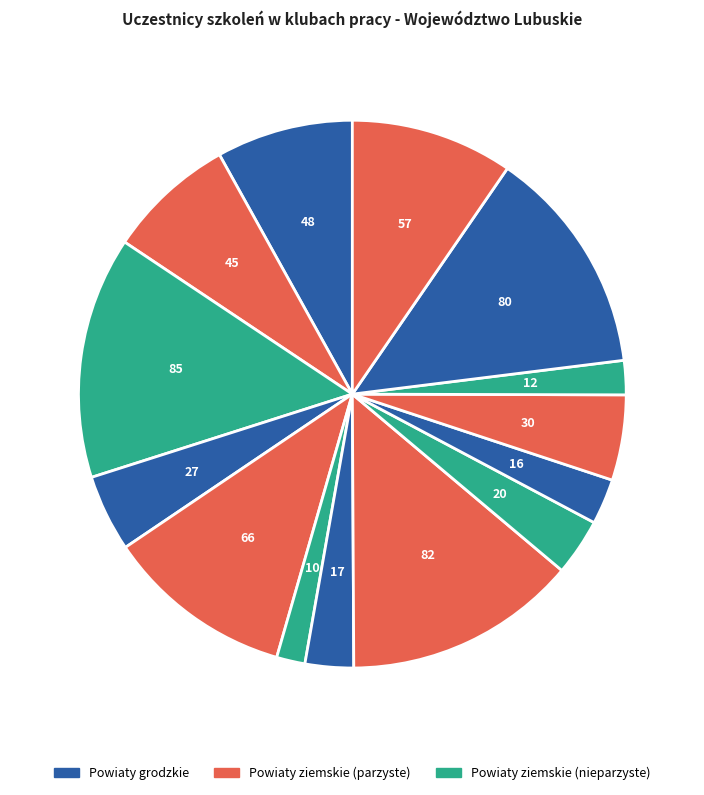

How many segments does this pie chart have?

14